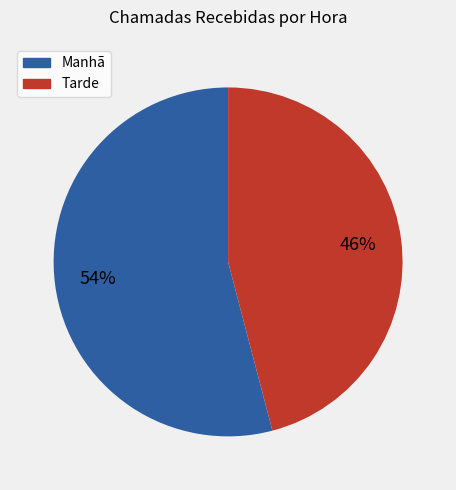

To the nearest percent, what is the average slice percentage?

50%